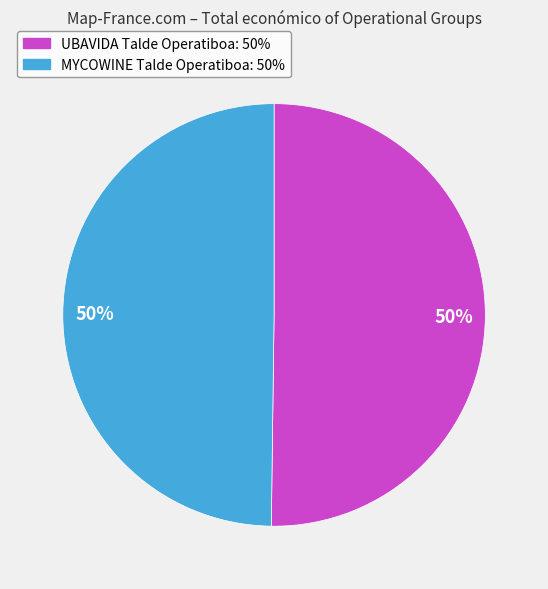

Is the sum of MYCOWINE Talde Operatiboa and UBAVIDA Talde Operatiboa greater than half?

Yes